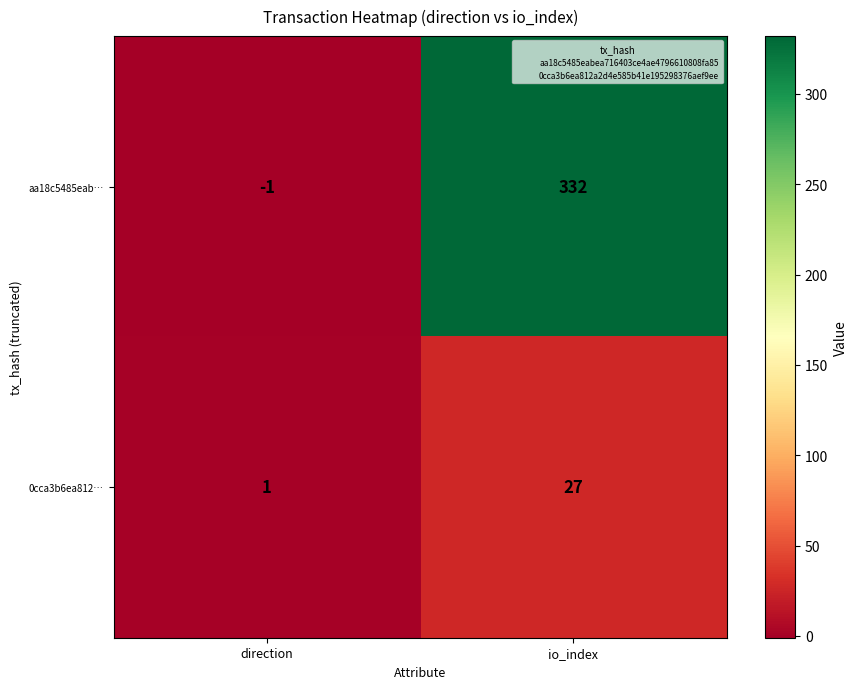

At which category is the sum across all series the highest?

io_index